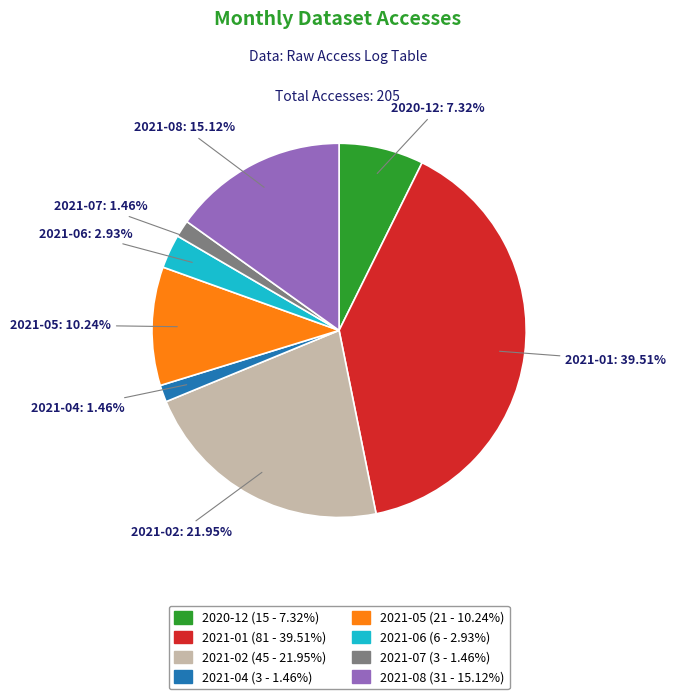

To the nearest percent, what is the average slice percentage?

12%